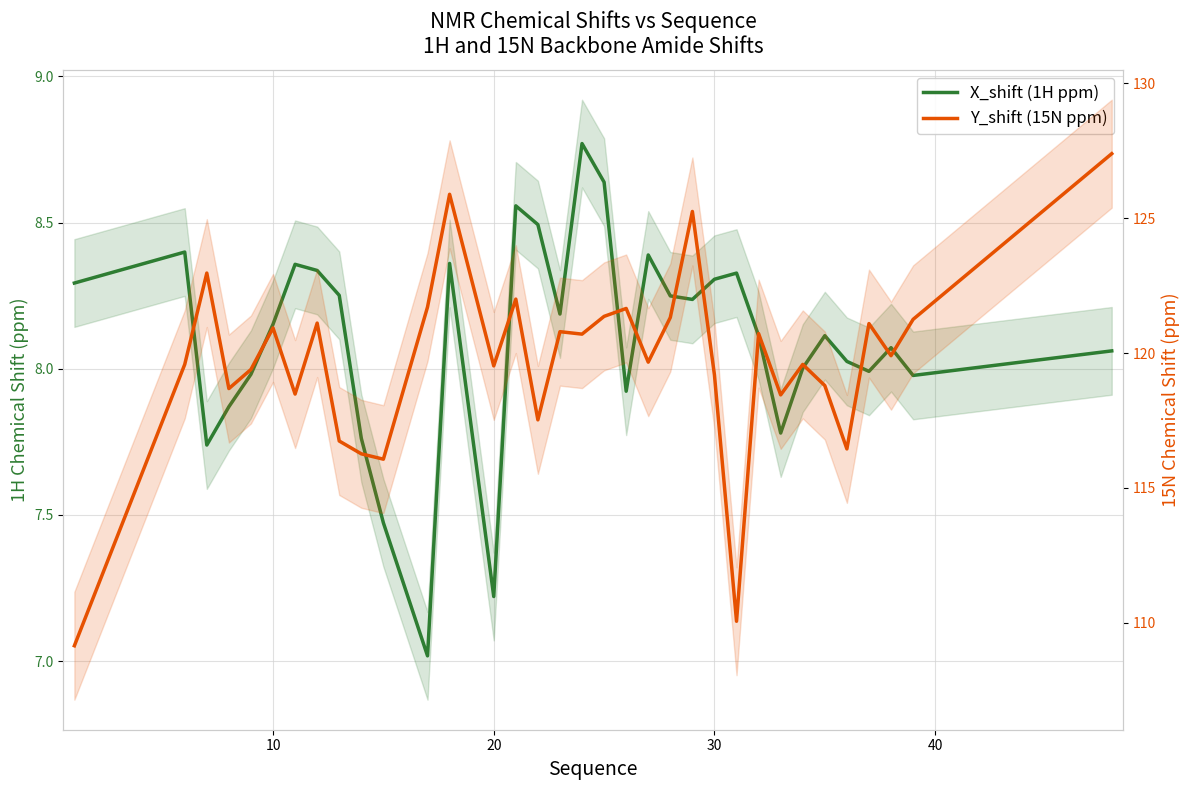

Which series has the largest range (max minus min)?

Y_shift (15N ppm)